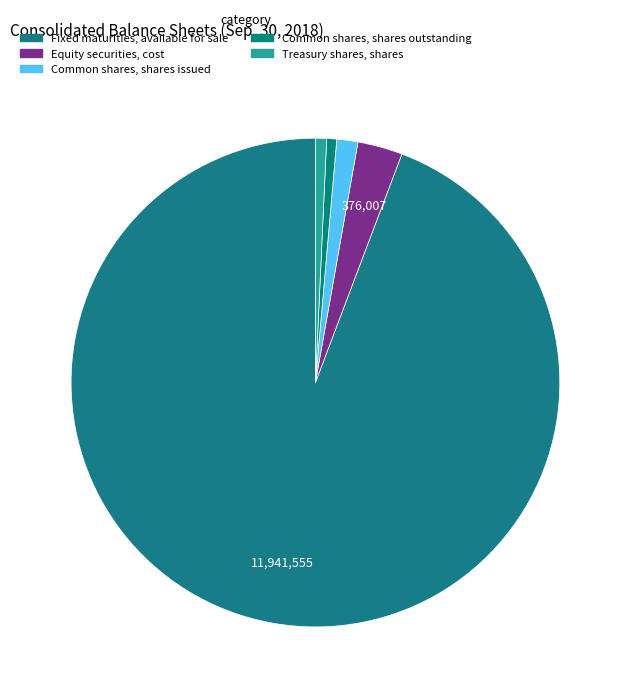

Combined, what portion of the pie is Equity securities, cost and Fixed maturities, available for sale?

97.2%